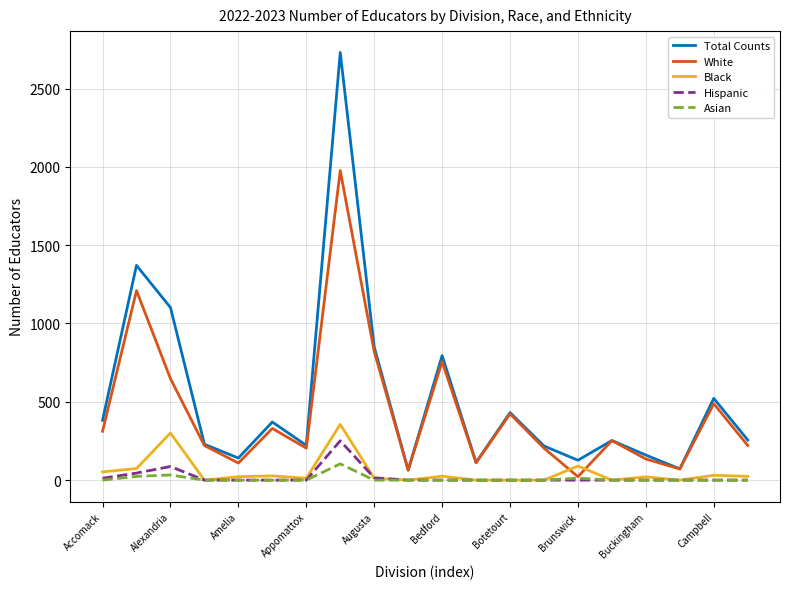

What is the highest value of the White series?

1976